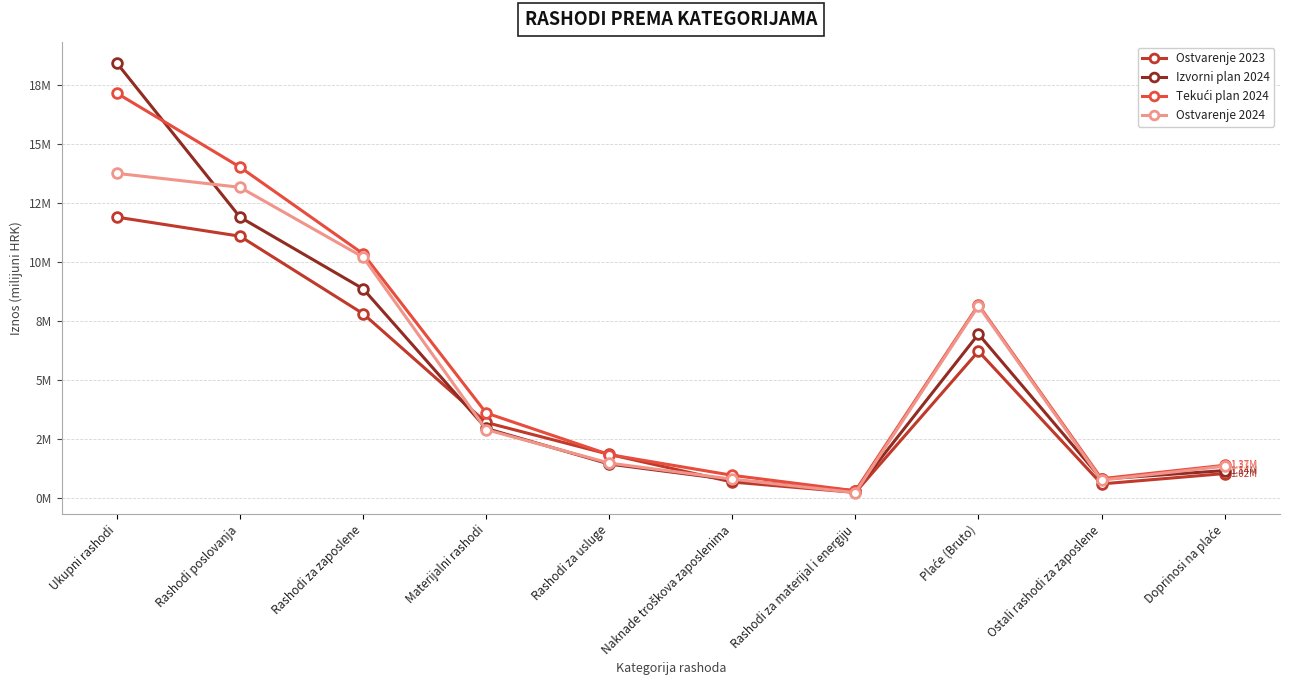

Does the chart have visible grid lines?

Yes